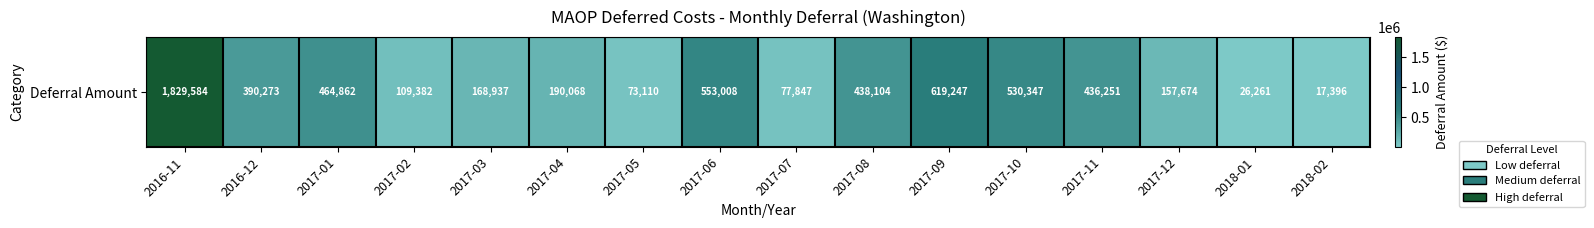

What is the minimum value shown in the chart?

17396.5